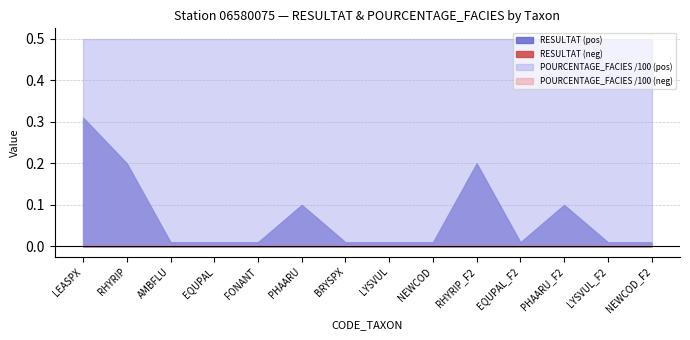

Which series has the largest range (max minus min)?

RESULTAT